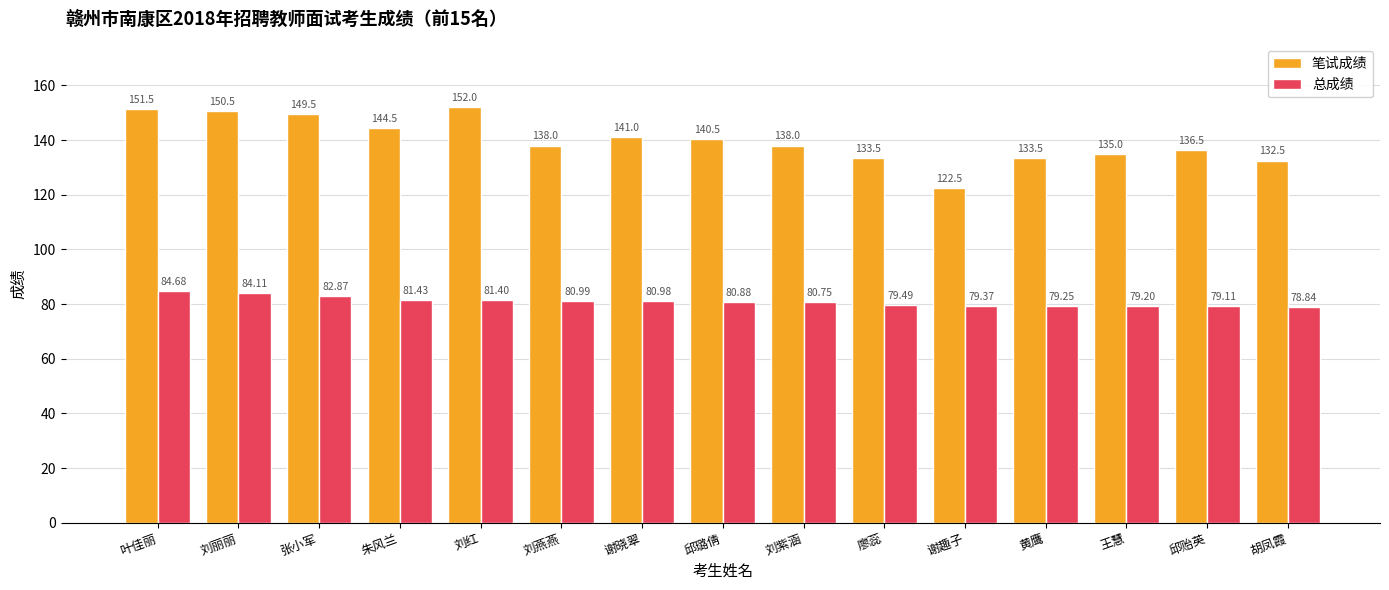

How many distinct data groups are displayed?

2